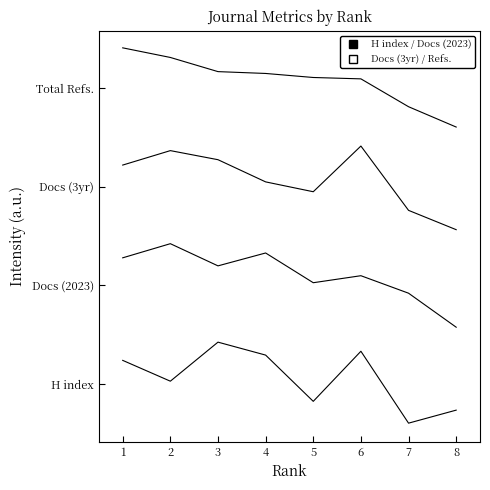

Does the chart have visible grid lines?

No